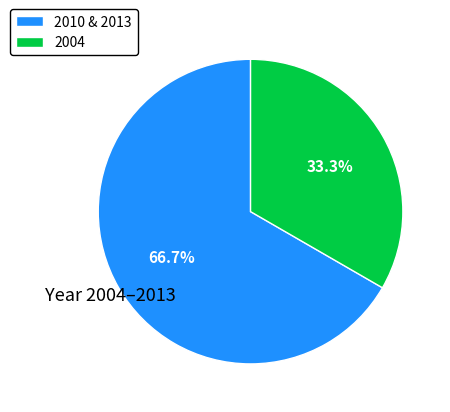

Which category has the smallest portion of the pie?

2004